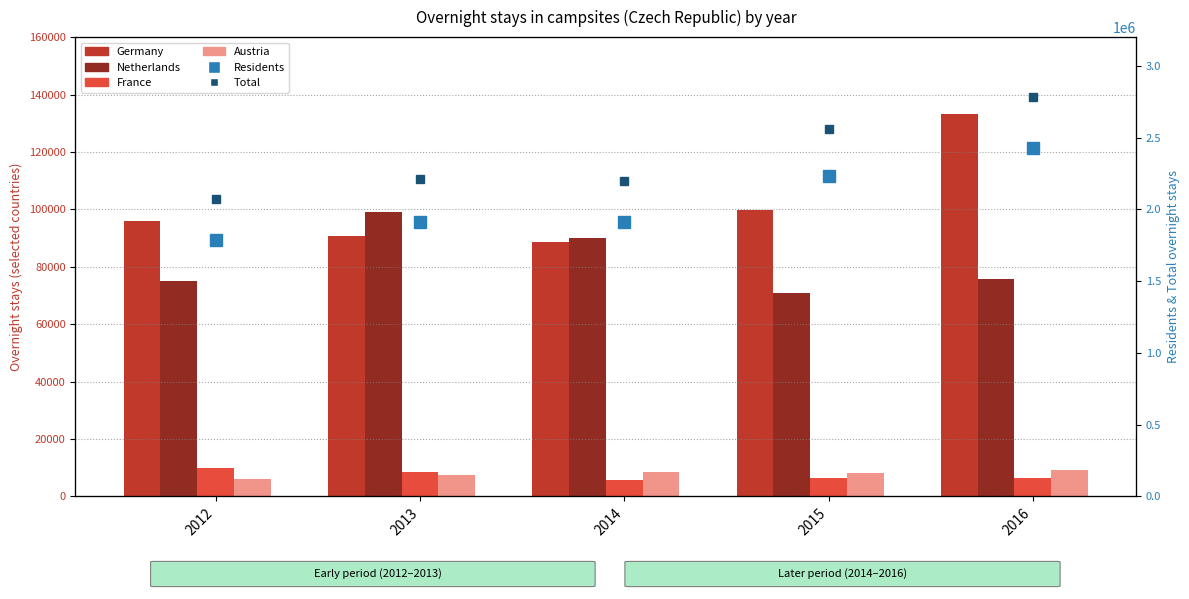

The Austria series shows 9160 at 2016. True or false?

True